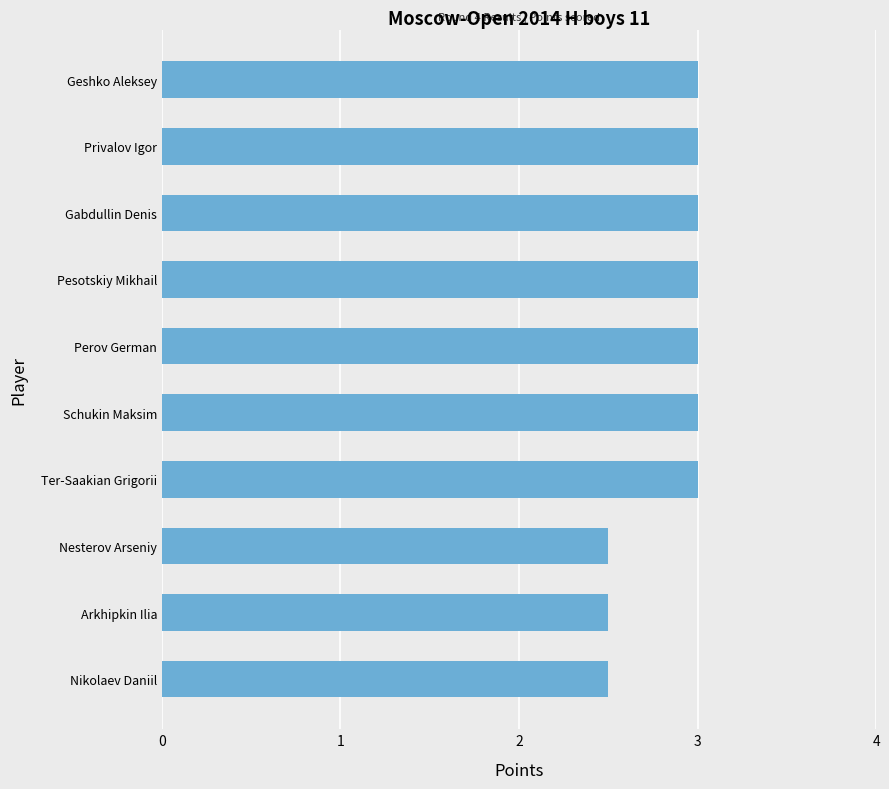

Is it true that the value at Arkhipkin Ilia is 2.5?

True